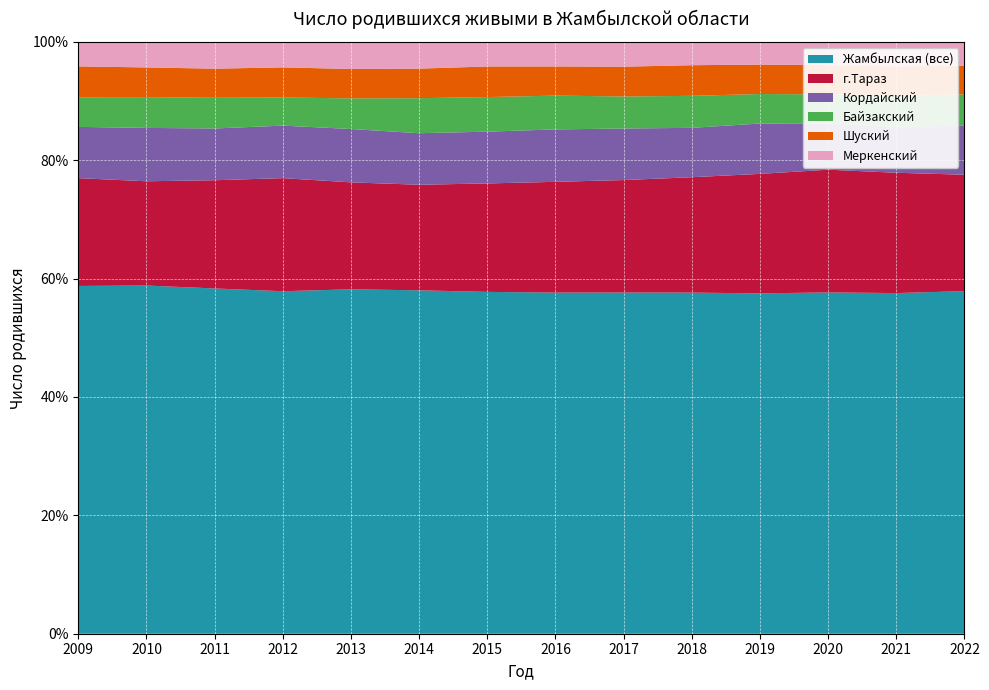

Reading left to right, what are all the values shown in this chart?

Жамбылская (все): 2009=28136	2010=28586	2011=28783	2012=28436	2013=28883	2014=29581	2015=28408	2016=28121	2017=26465	2018=27113	2019=27041	2020=29171	2021=30475	2022=26723
г.Тараз: 2009=8725	2010=8559	2011=9021	2012=9389	2013=8967	2014=9093	2015=9012	2016=9129	2017=8723	2018=9171	2019=9494	2020=10490	2021=10764	2022=9081
Кордайский: 2009=4147	2010=4382	2011=4314	2012=4361	2013=4475	2014=4440	2015=4303	2016=4321	2017=3998	2018=3924	2019=4001	2020=3963	2021=4113	2022=3820
Байзакский: 2009=2396	2010=2527	2011=2559	2012=2334	2013=2569	2014=3017	2015=2873	2016=2786	2017=2485	2018=2543	2019=2345	2020=2477	2021=2756	2022=2453
Шуский: 2009=2499	2010=2437	2011=2427	2012=2499	2013=2465	2014=2547	2015=2544	2016=2405	2017=2311	2018=2435	2019=2336	2020=2498	2021=2652	2022=2238
Меркенский: 2009=1979	2010=2095	2011=2230	2012=2116	2013=2268	2014=2300	2015=2041	2016=2021	2017=1920	2018=1851	2019=1802	2020=1983	2021=2184	2022=1849